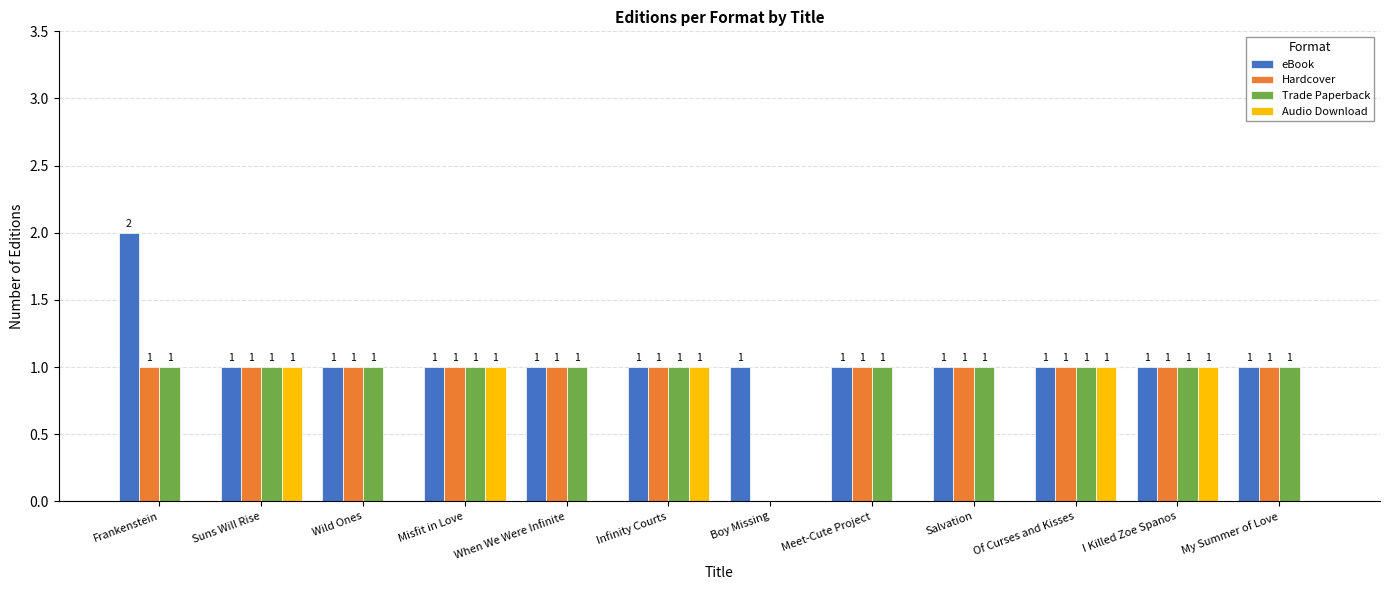

The Hardcover series shows 1 at I Killed Zoe Spanos. True or false?

True